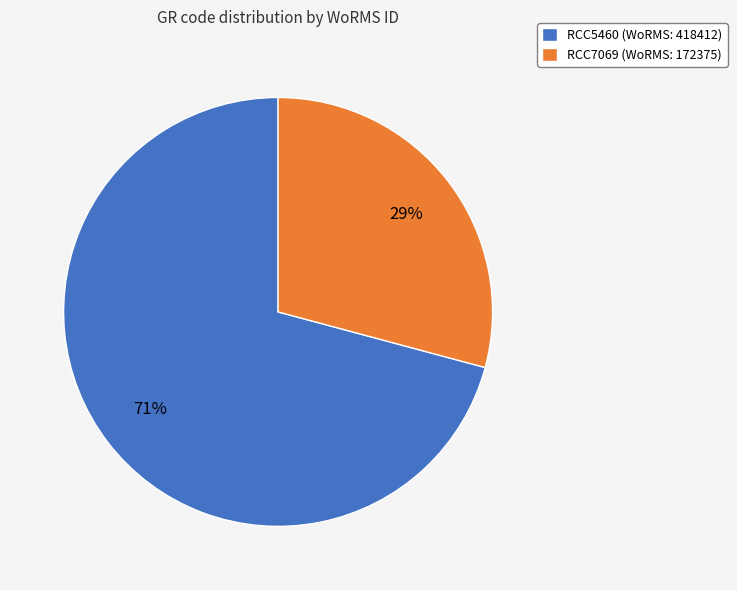

Rank the categories by value from highest to lowest.

RCC5460, RCC7069